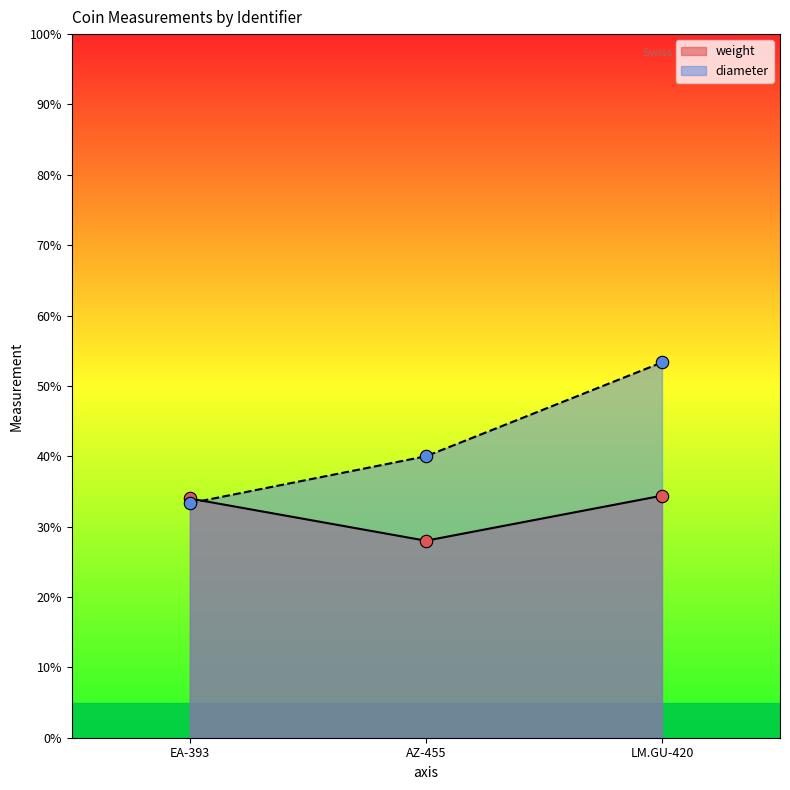

At how many categories does at least one series exceed 52?

1